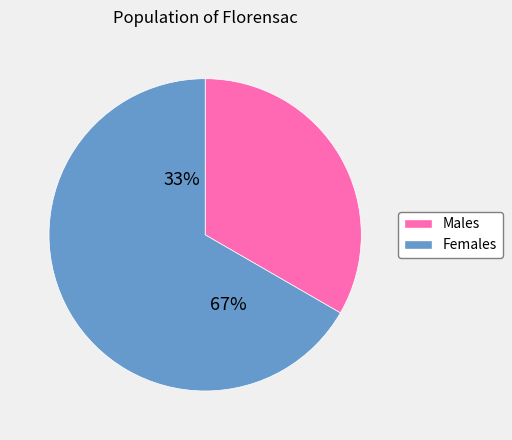

How many segments does this pie chart have?

2